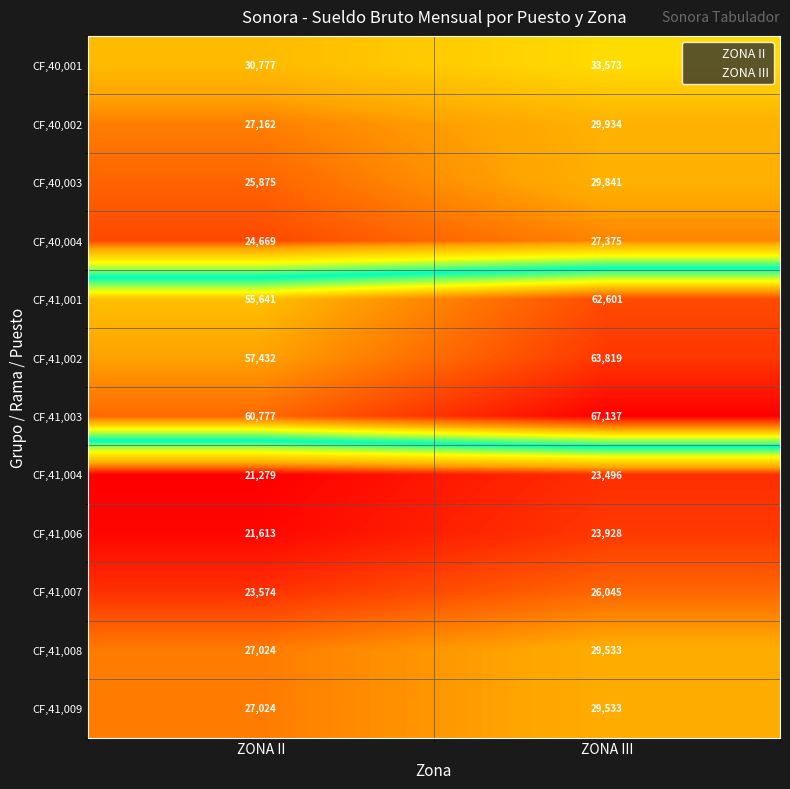

List the labels in order of CF,41,009 value, smallest first.

ZONA II, ZONA III